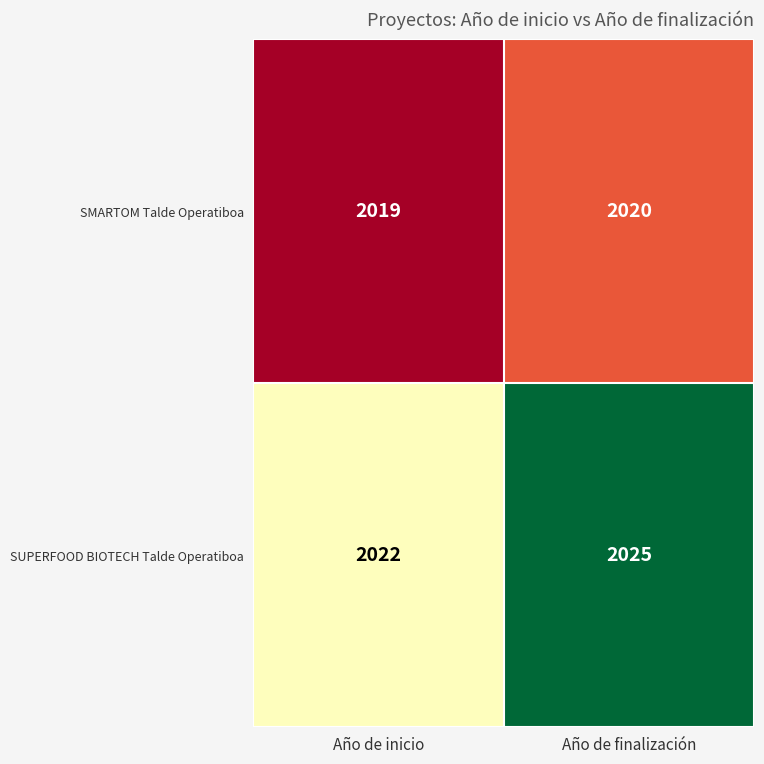

What is the smallest value displayed?

2019